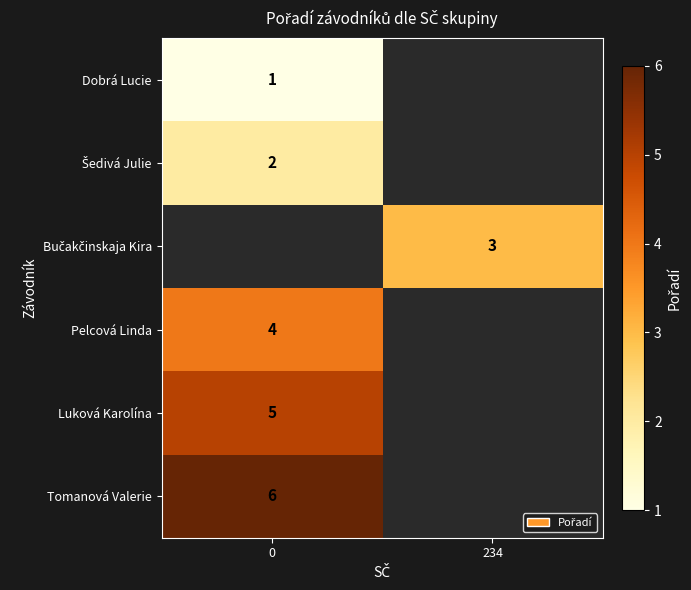

The value of Luková Karolína at 0 is 7. True or false?

False